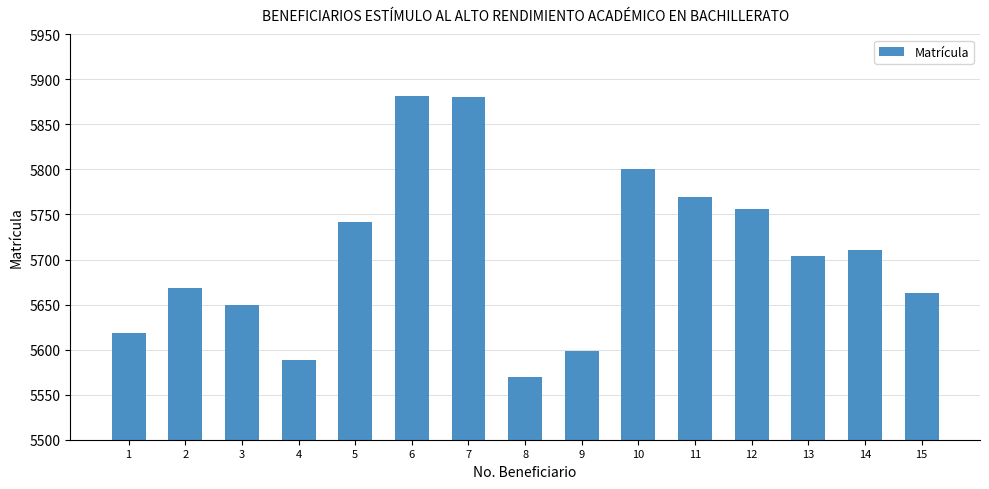

What is the value of the 13th bar from the left?

5704